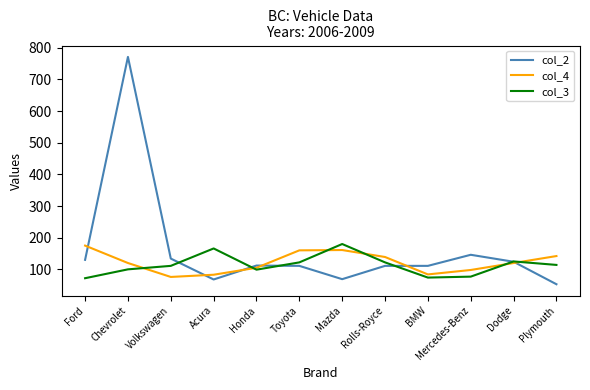

Which series has the largest total across all categories?

col_2